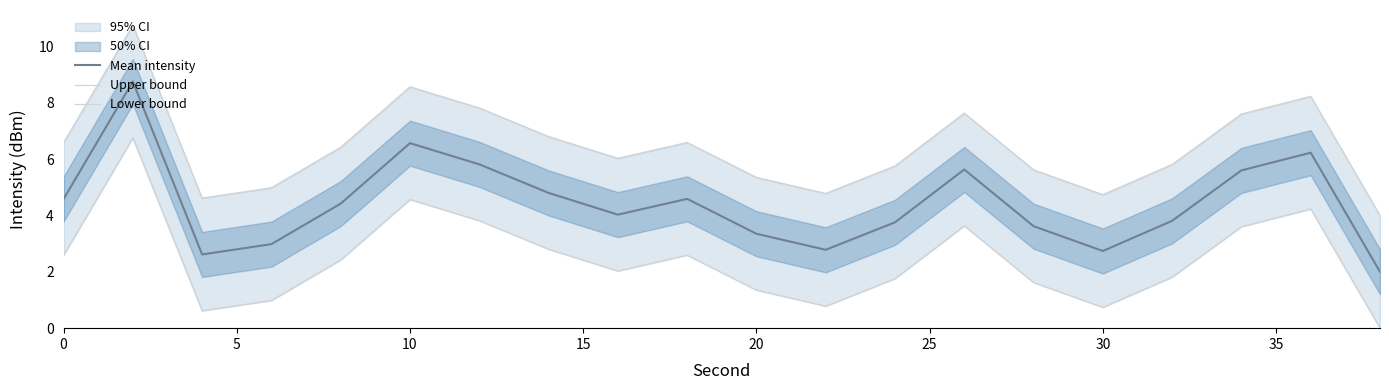

Which series has the largest range (max minus min)?

Mean intensity